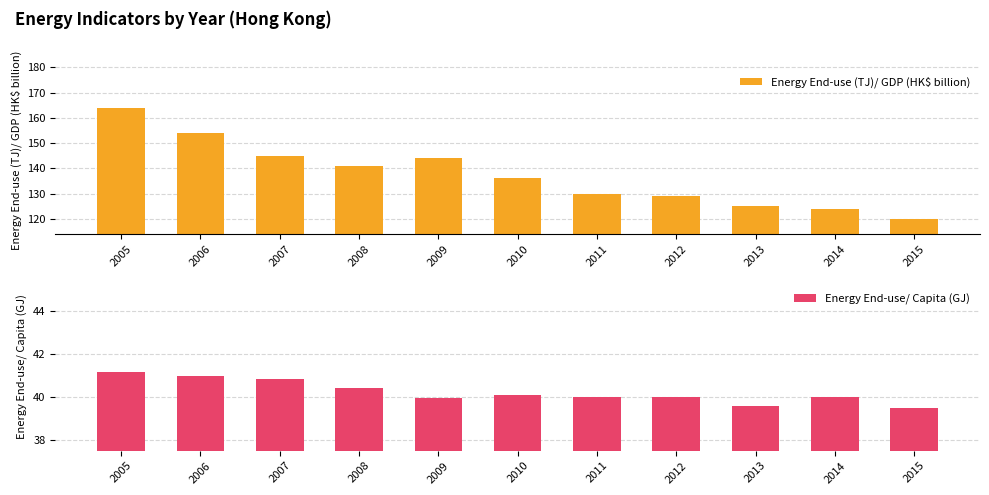

What is the value of the Energy End-use/ Capita (GJ) bar at the 10th from the left?

40.0